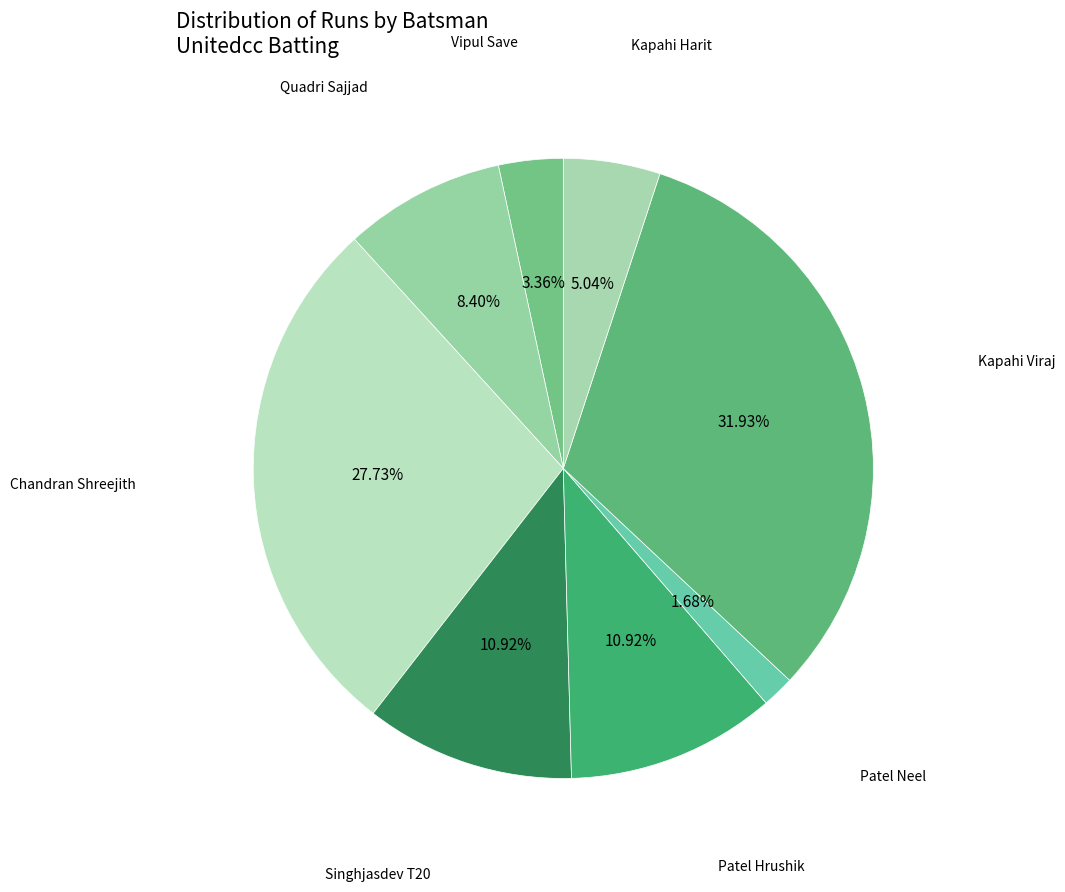

Which slice is the largest?

Kapahi Viraj